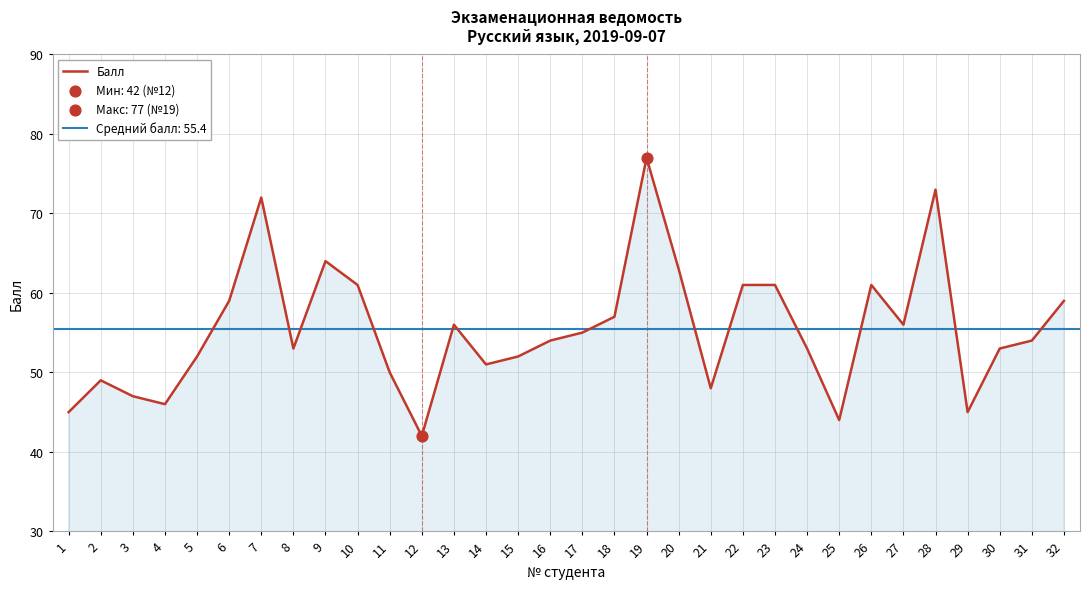

Between 6 and 11, which is larger?

6